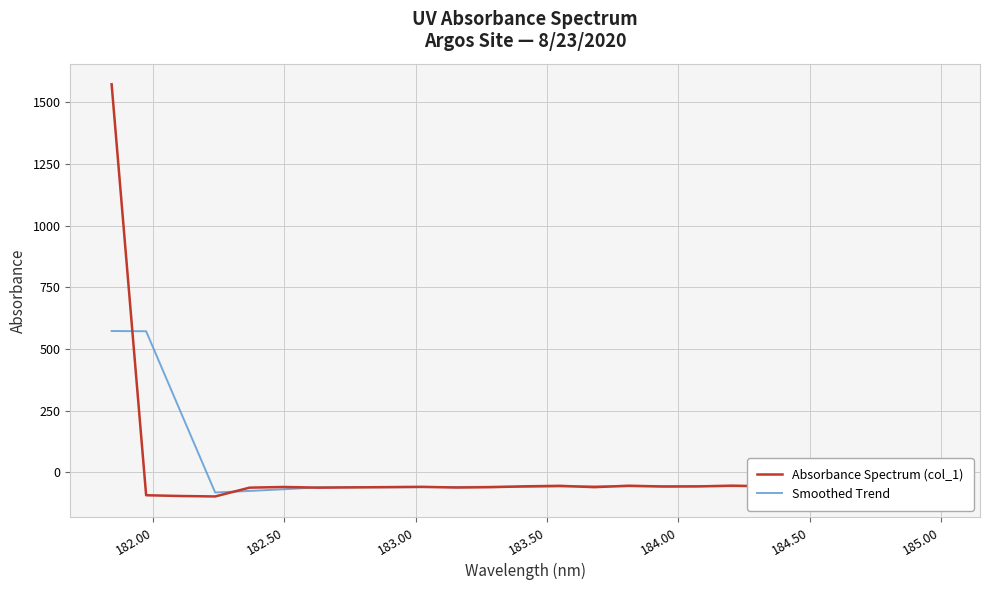

In Smoothed Trend, how many points are higher than both neighbors (excluding endpoints)?

5